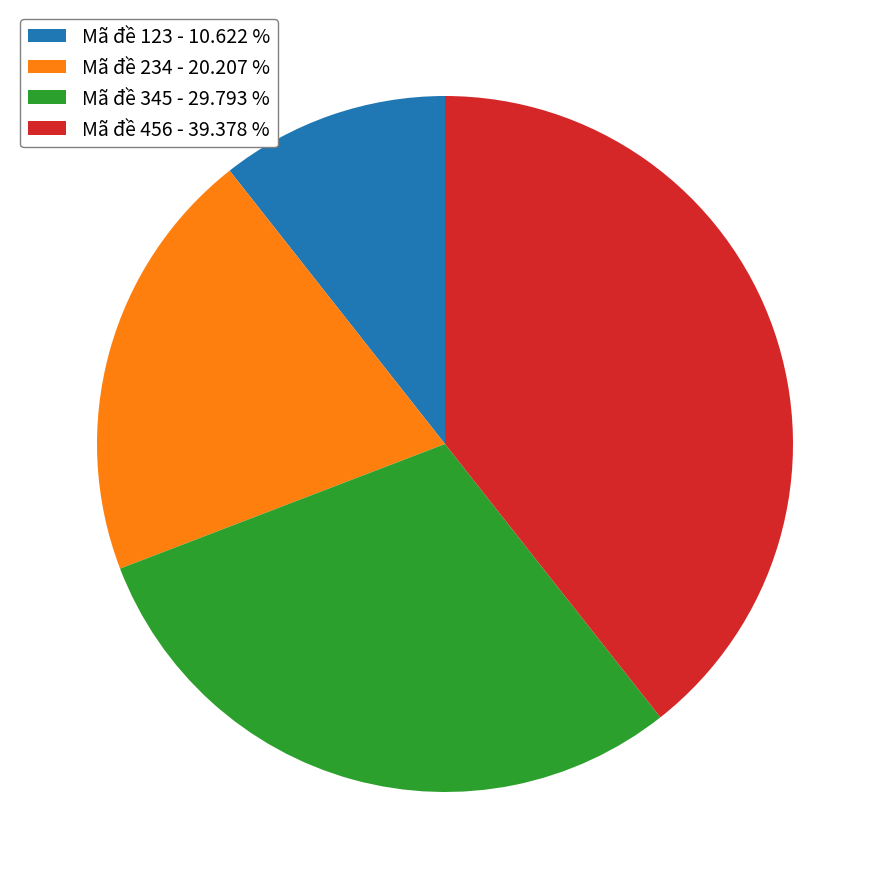

Approximately how many times larger is the value at Mã đề 123 compared to Mã đề 345?

0.4